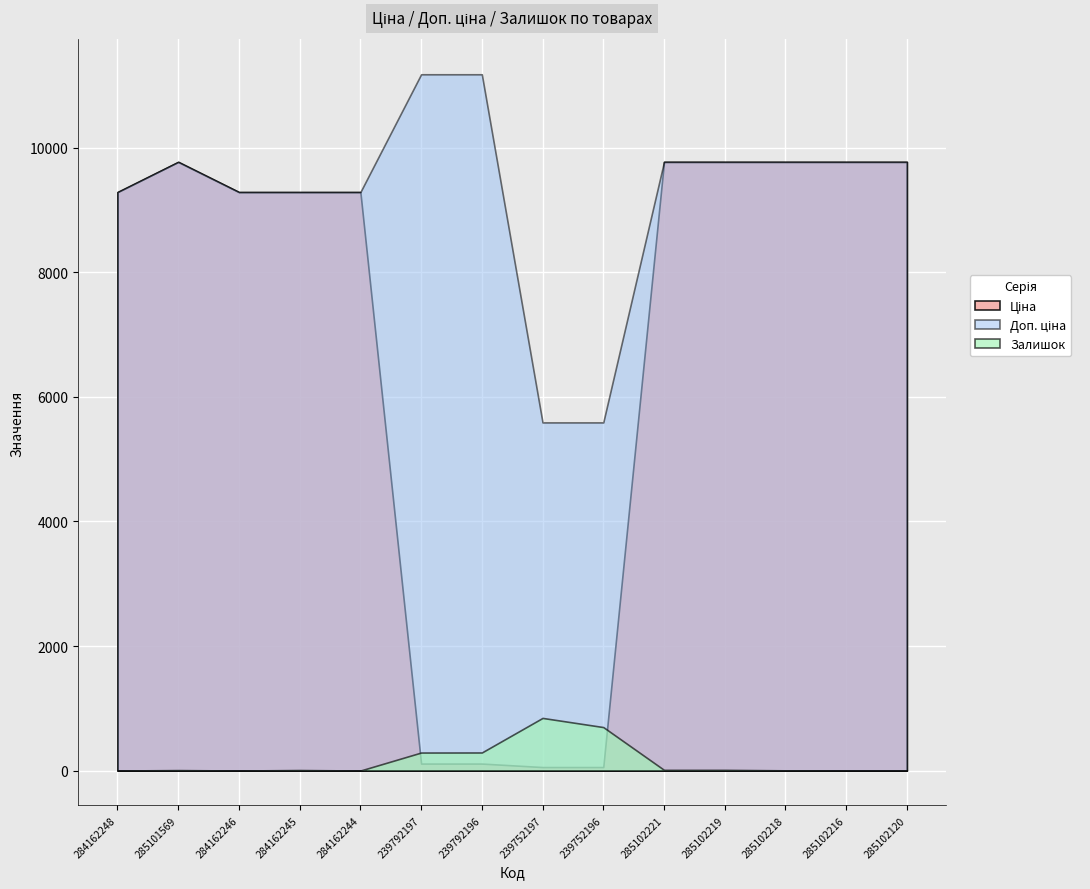

Is the value of Залишок at 284162246 greater than the value of Доп. ціна at 284162248?

No